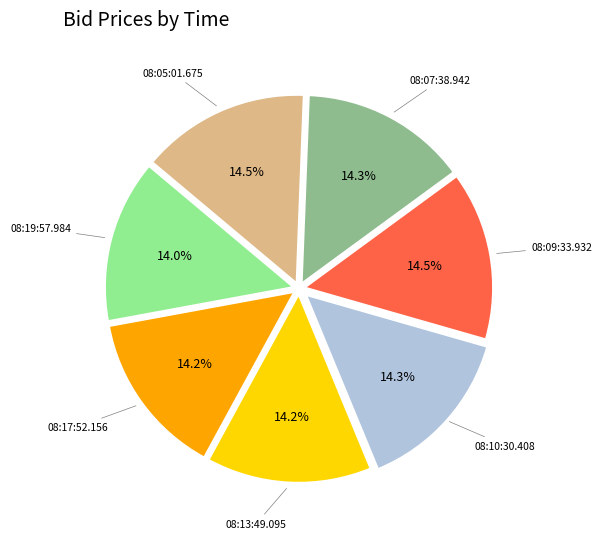

Is there a majority slice in this chart?

No